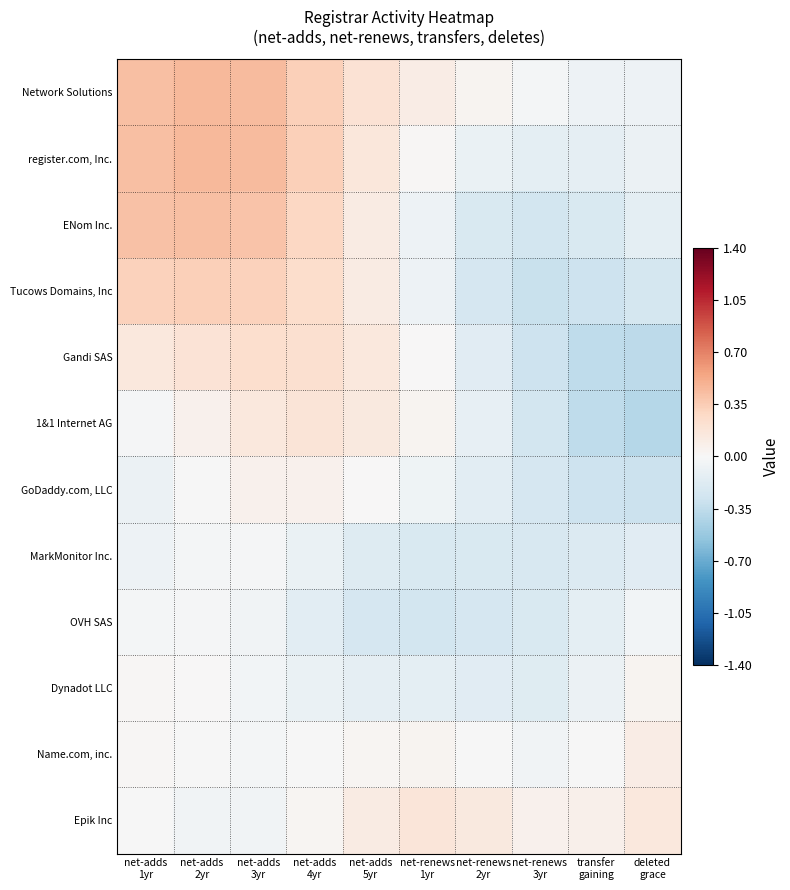

Reading left to right, what are all the values shown in this chart?

Network Solutions: net-adds
1yr=0.4	net-adds
2yr=0.5	net-adds
3yr=0.4	net-adds
4yr=0.3	net-adds
5yr=0.2	net-renews
1yr=0.1	net-renews
2yr=0.0	net-renews
3yr=-0.0	transfer
gaining=-0.1	deleted
grace=-0.1
register.com, Inc.: net-adds
1yr=0.4	net-adds
2yr=0.5	net-adds
3yr=0.4	net-adds
4yr=0.3	net-adds
5yr=0.2	net-renews
1yr=0.0	net-renews
2yr=-0.1	net-renews
3yr=-0.1	transfer
gaining=-0.1	deleted
grace=-0.1
ENom Inc.: net-adds
1yr=0.4	net-adds
2yr=0.4	net-adds
3yr=0.4	net-adds
4yr=0.3	net-adds
5yr=0.1	net-renews
1yr=-0.1	net-renews
2yr=-0.2	net-renews
3yr=-0.3	transfer
gaining=-0.2	deleted
grace=-0.1
Tucows Domains, Inc: net-adds
1yr=0.3	net-adds
2yr=0.3	net-adds
3yr=0.3	net-adds
4yr=0.3	net-adds
5yr=0.1	net-renews
1yr=-0.1	net-renews
2yr=-0.2	net-renews
3yr=-0.3	transfer
gaining=-0.3	deleted
grace=-0.2
Gandi SAS: net-adds
1yr=0.1	net-adds
2yr=0.2	net-adds
3yr=0.2	net-adds
4yr=0.2	net-adds
5yr=0.1	net-renews
1yr=0.0	net-renews
2yr=-0.2	net-renews
3yr=-0.3	transfer
gaining=-0.4	deleted
grace=-0.4
1&1 Internet AG: net-adds
1yr=-0.0	net-adds
2yr=0.1	net-adds
3yr=0.1	net-adds
4yr=0.2	net-adds
5yr=0.1	net-renews
1yr=0.0	net-renews
2yr=-0.1	net-renews
3yr=-0.3	transfer
gaining=-0.4	deleted
grace=-0.4
GoDaddy.com, LLC: net-adds
1yr=-0.1	net-adds
2yr=-0.0	net-adds
3yr=0.1	net-adds
4yr=0.1	net-adds
5yr=0.0	net-renews
1yr=-0.1	net-renews
2yr=-0.1	net-renews
3yr=-0.2	transfer
gaining=-0.3	deleted
grace=-0.3
MarkMonitor Inc.: net-adds
1yr=-0.1	net-adds
2yr=-0.0	net-adds
3yr=-0.0	net-adds
4yr=-0.1	net-adds
5yr=-0.2	net-renews
1yr=-0.2	net-renews
2yr=-0.2	net-renews
3yr=-0.2	transfer
gaining=-0.2	deleted
grace=-0.2
OVH SAS: net-adds
1yr=-0.0	net-adds
2yr=-0.0	net-adds
3yr=-0.0	net-adds
4yr=-0.1	net-adds
5yr=-0.2	net-renews
1yr=-0.3	net-renews
2yr=-0.2	net-renews
3yr=-0.2	transfer
gaining=-0.1	deleted
grace=-0.0
Dynadot LLC: net-adds
1yr=0.0	net-adds
2yr=0.0	net-adds
3yr=-0.0	net-adds
4yr=-0.1	net-adds
5yr=-0.1	net-renews
1yr=-0.1	net-renews
2yr=-0.2	net-renews
3yr=-0.2	transfer
gaining=-0.1	deleted
grace=0.0
Name.com, inc.: net-adds
1yr=0.0	net-adds
2yr=-0.0	net-adds
3yr=-0.0	net-adds
4yr=-0.0	net-adds
5yr=0.0	net-renews
1yr=0.0	net-renews
2yr=-0.0	net-renews
3yr=-0.1	transfer
gaining=-0.0	deleted
grace=0.1
Epik Inc: net-adds
1yr=-0.0	net-adds
2yr=-0.0	net-adds
3yr=-0.0	net-adds
4yr=0.0	net-adds
5yr=0.1	net-renews
1yr=0.2	net-renews
2yr=0.1	net-renews
3yr=0.1	transfer
gaining=0.1	deleted
grace=0.1